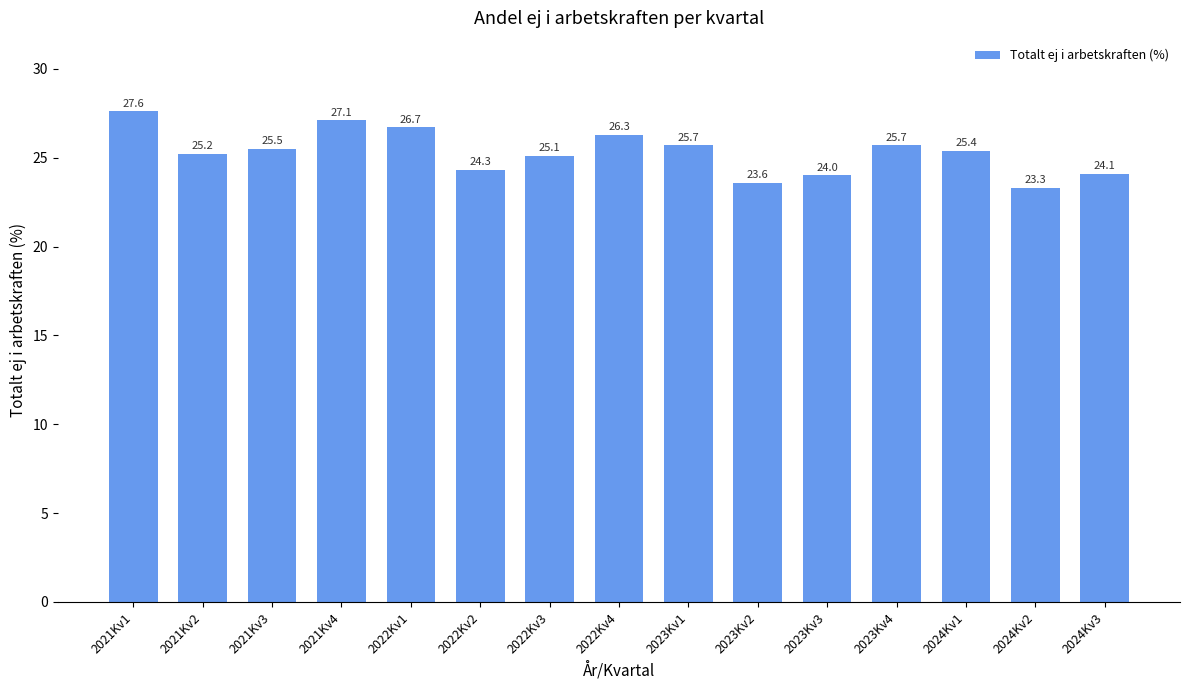

The chart shows a value of 33.1 at 2024Kv2. True or false?

False